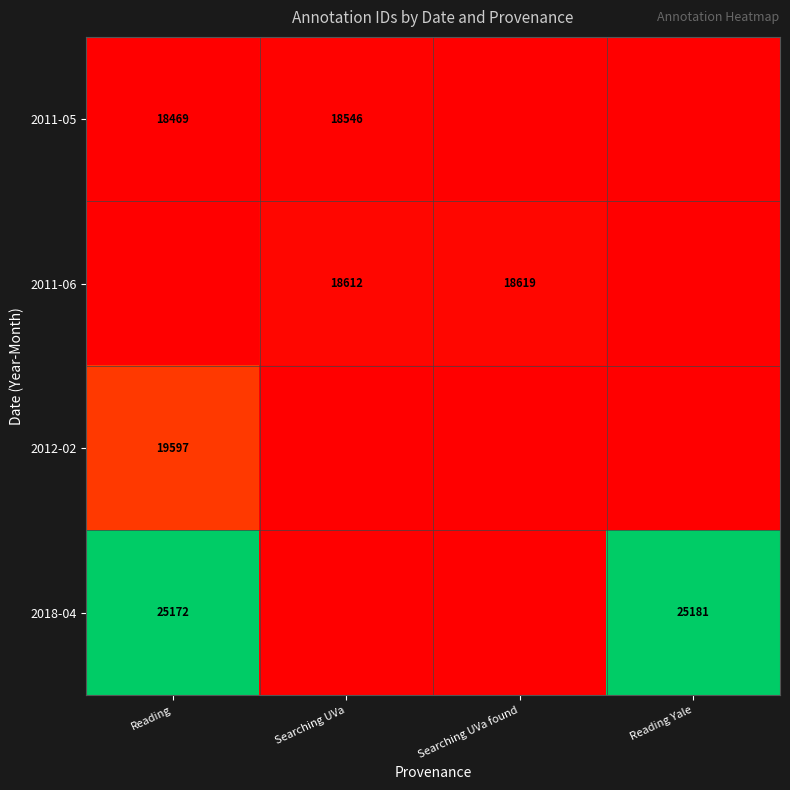

The value of 2018-04 at Reading is 33303. True or false?

False